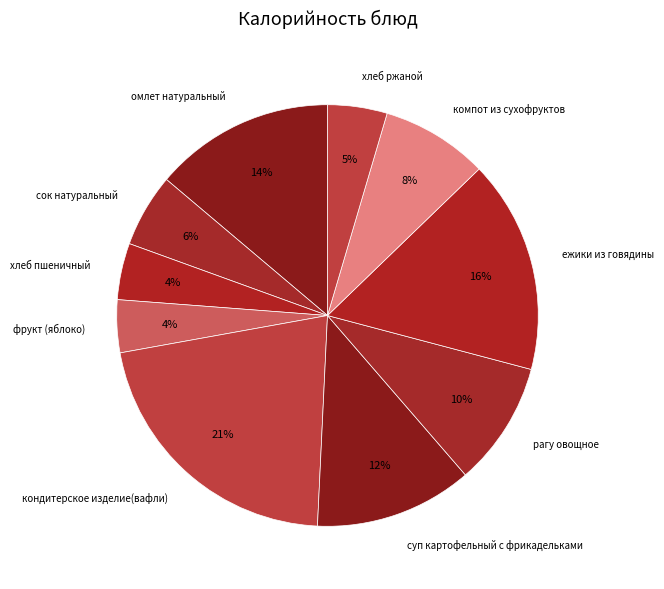

Count the number of slices in the pie.

10